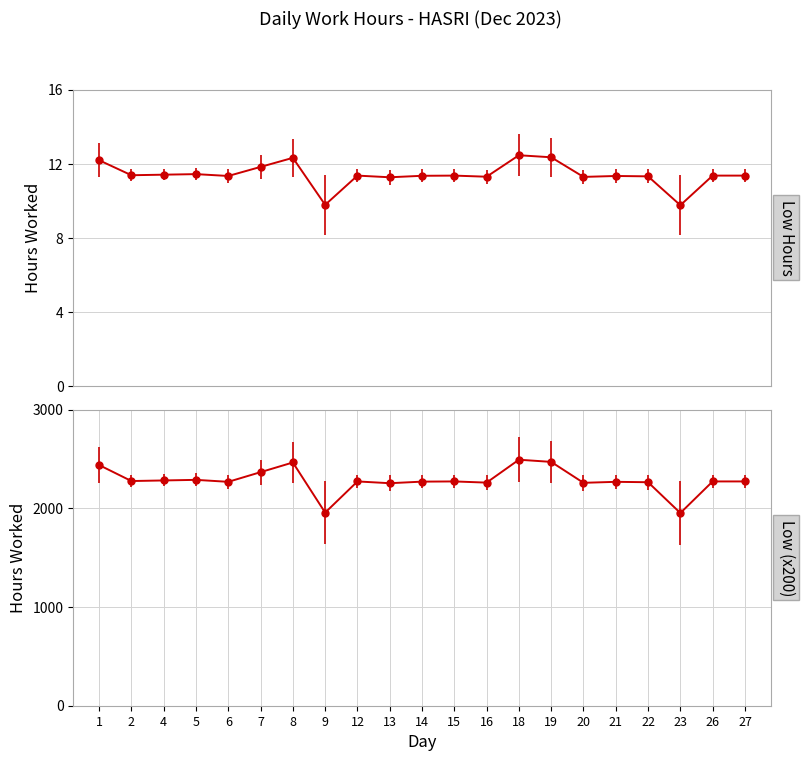

What is the sum of the values at 21 and 27?

22.7